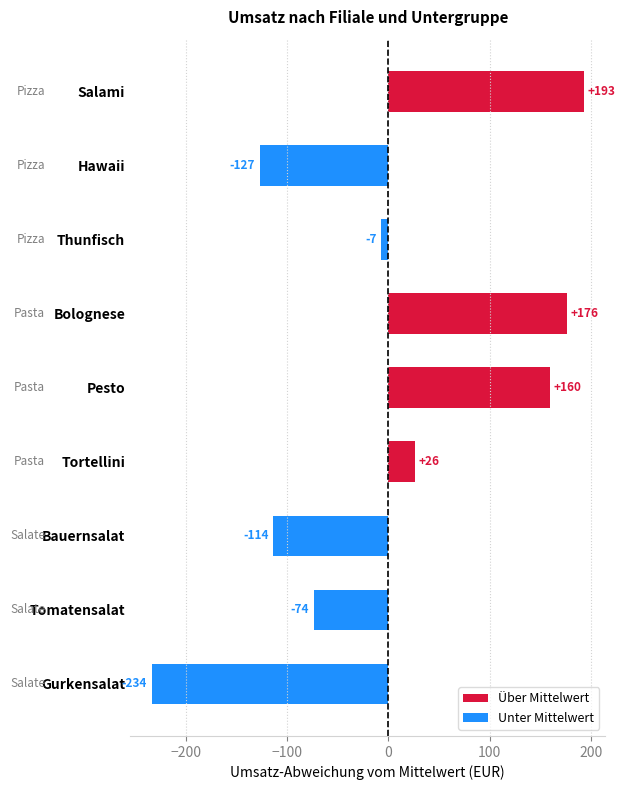

What is the smallest value displayed?

-233.7